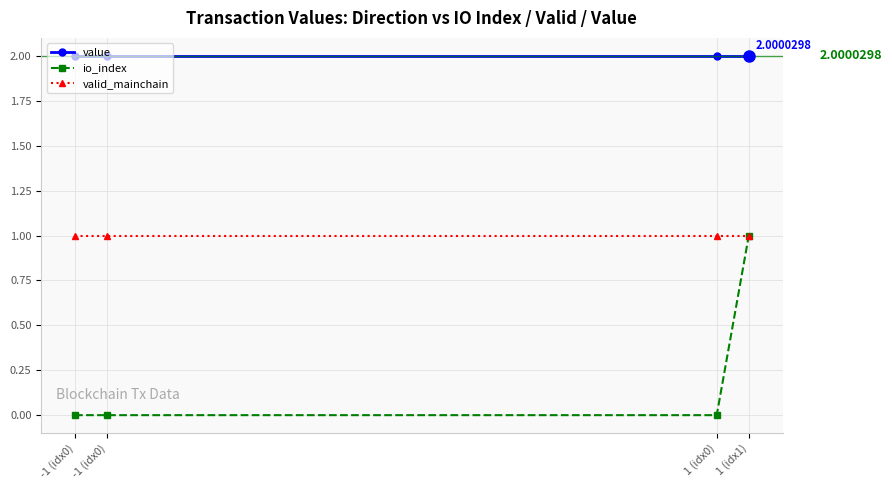

True or false: value has a value of 2.0 at 1 (idx0).

True